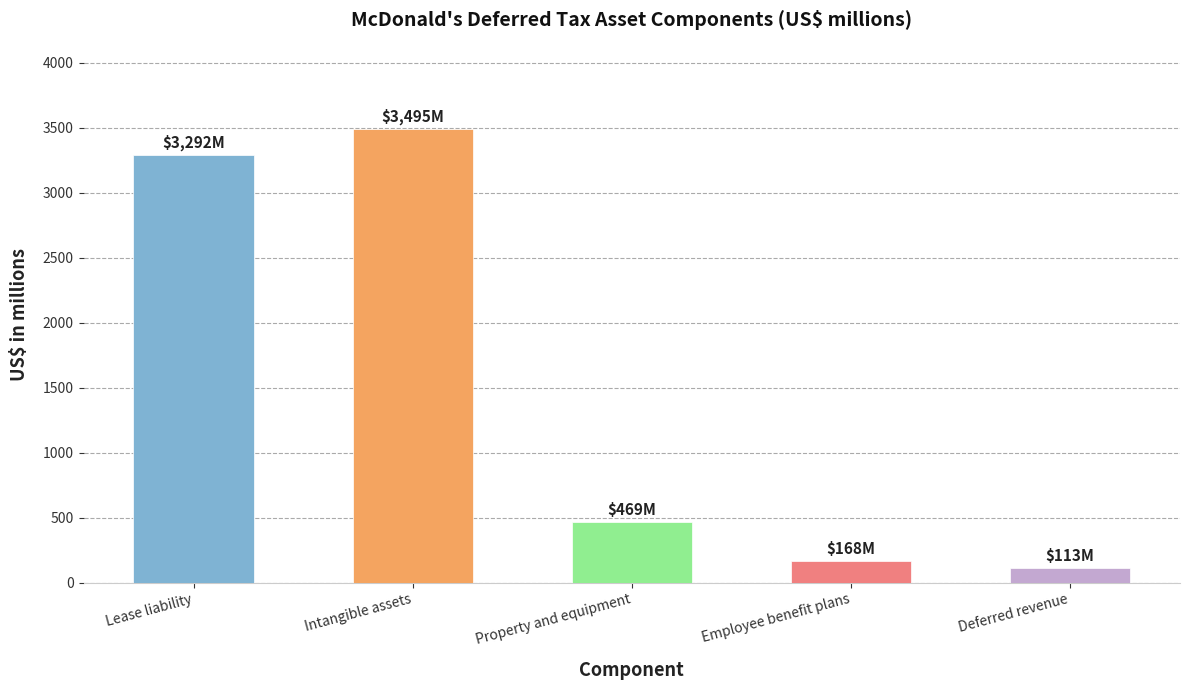

What is the label of the 2nd bar from the left?

Intangible assets